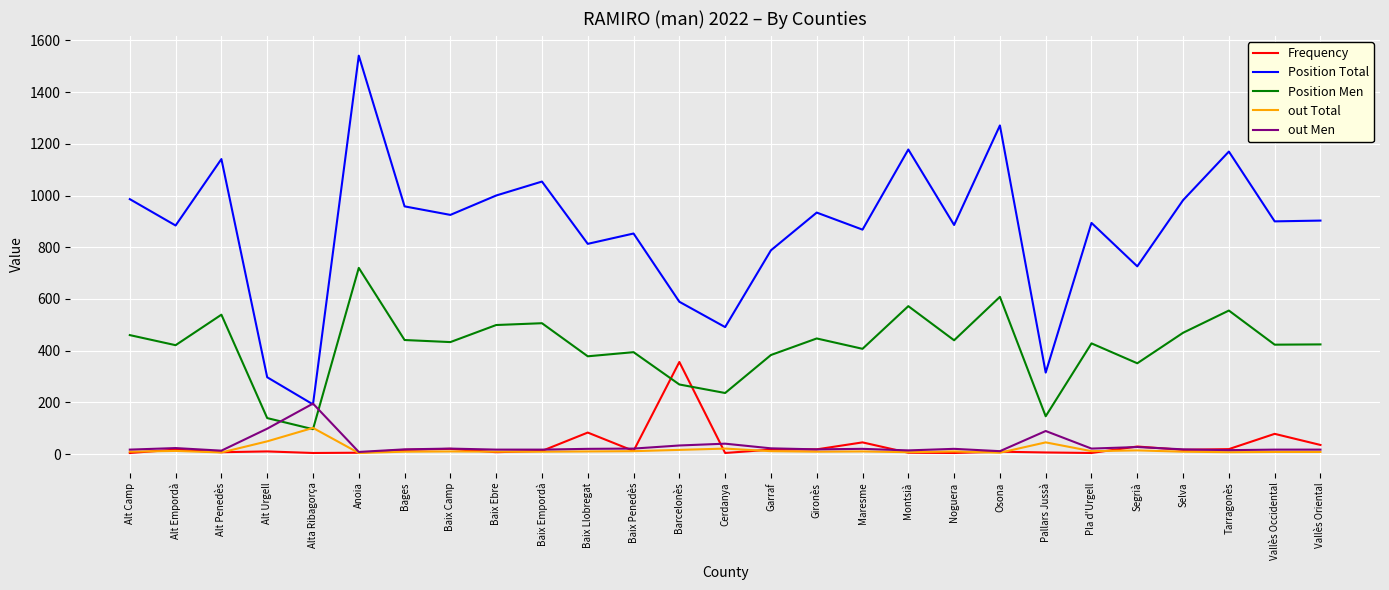

True or false: out Total has more than 1 points higher than both neighbors.

True